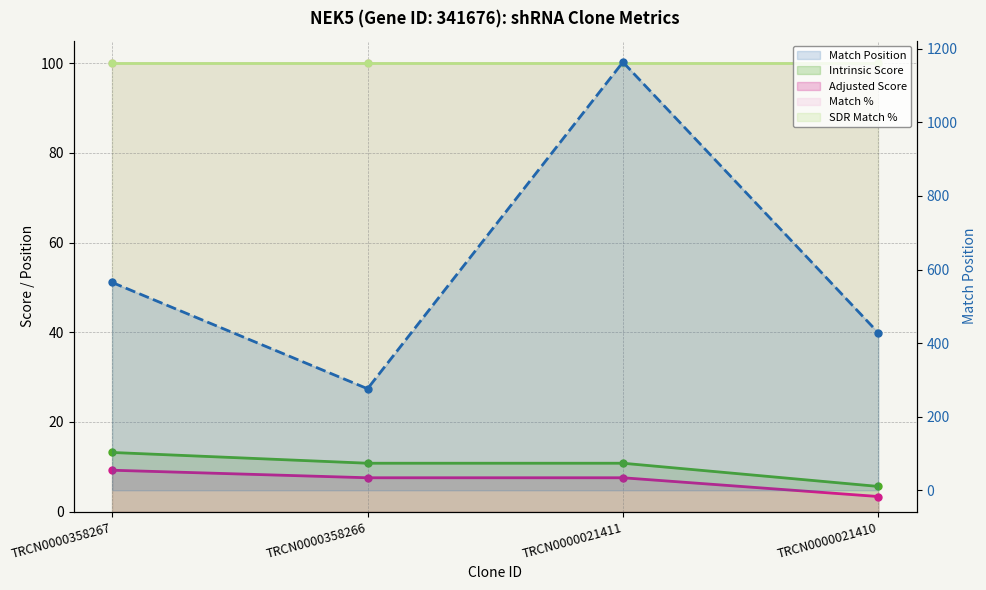

Which category has the lowest value across all series?

TRCN0000021410